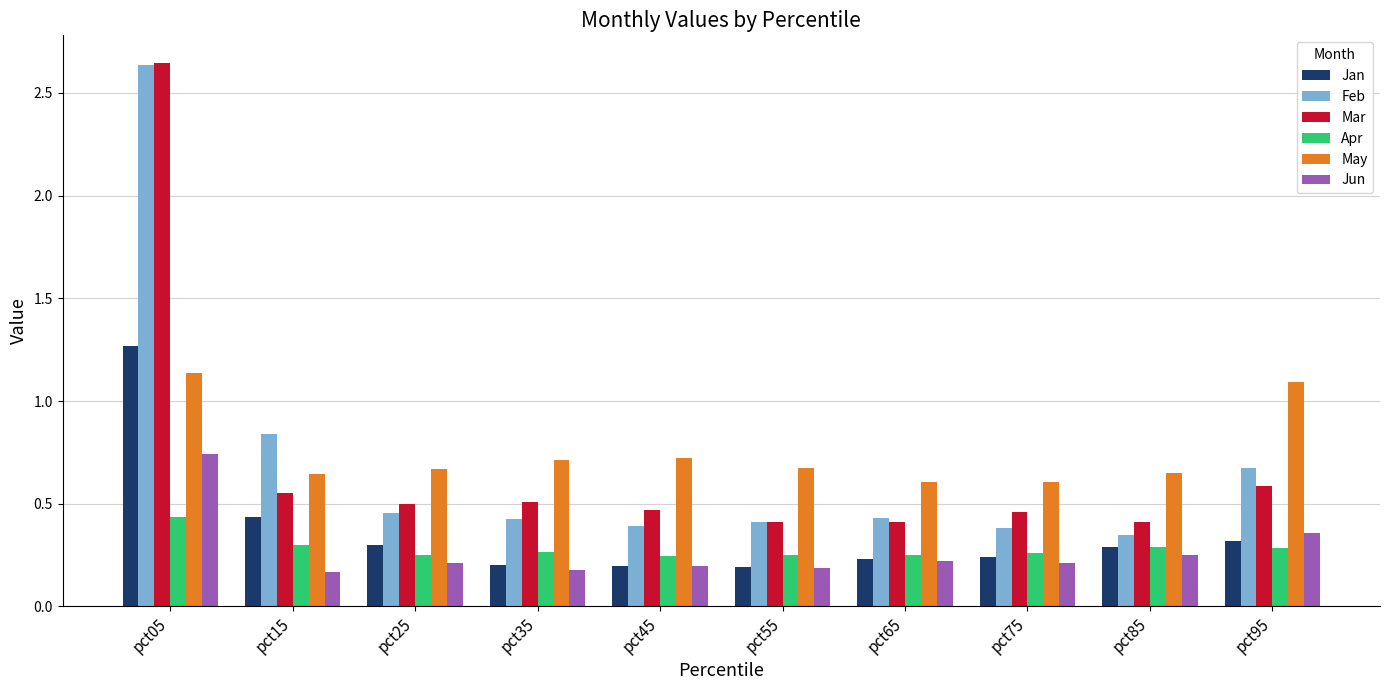

Which series has the widest spread of values?

Feb